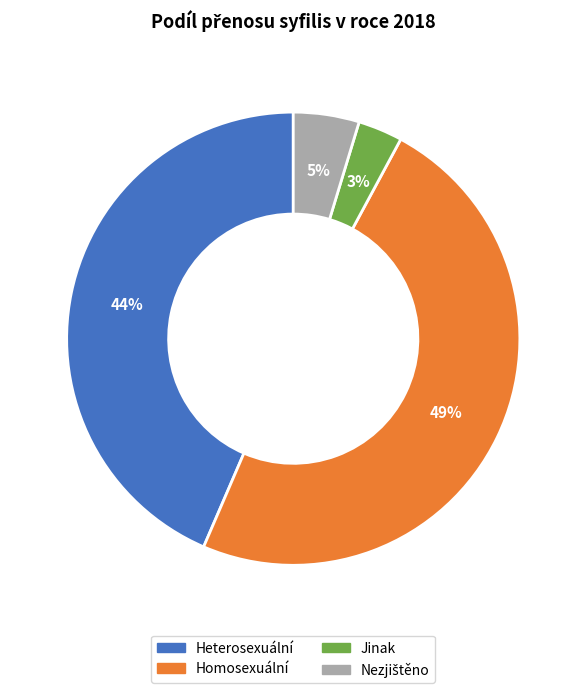

To the nearest percent, what percentage of the pie is Homosexuální?

49%